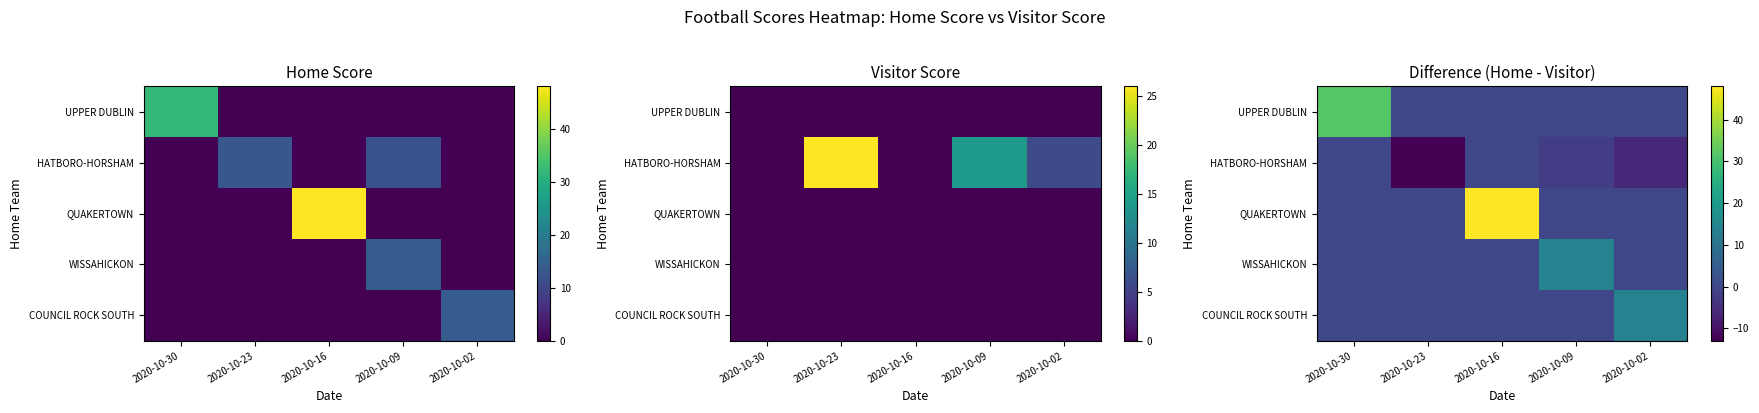

What is the difference between the highest and lowest values at 2020-10-23?

13